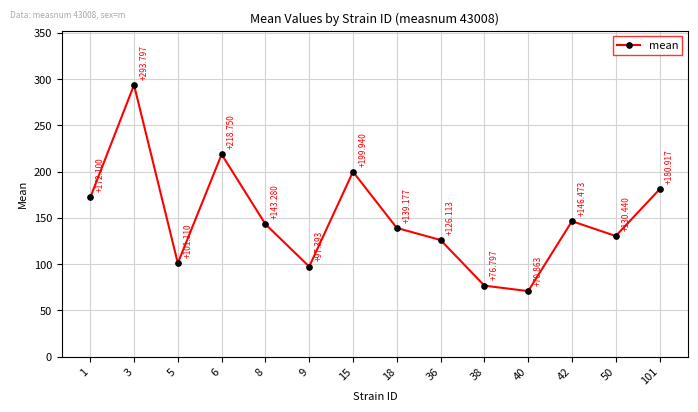

Rank the categories by value from lowest to highest.

40, 38, 9, 5, 36, 50, 18, 8, 42, 1, 101, 15, 6, 3